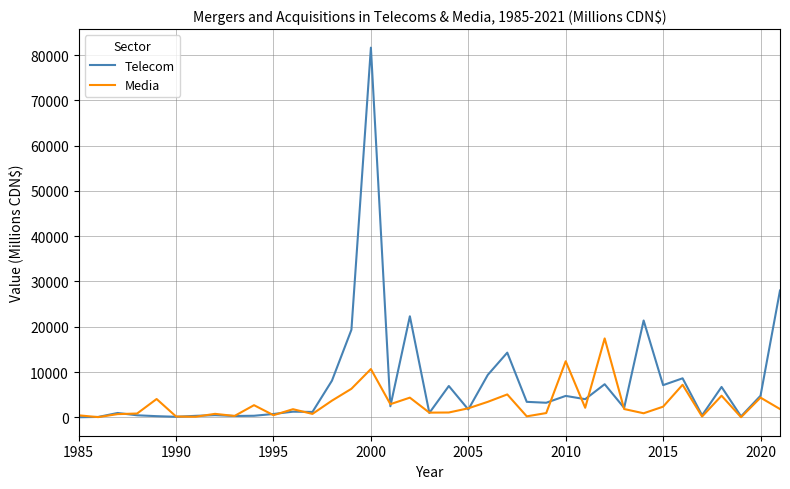

Which series has the largest range (max minus min)?

Telecom